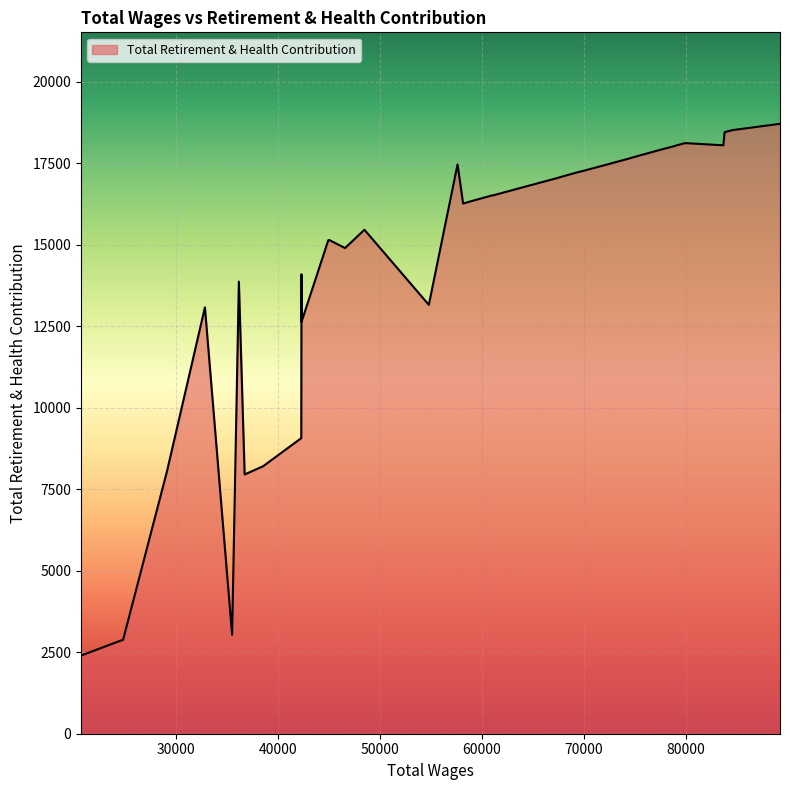

What is the difference between the maximum and minimum values?

16317